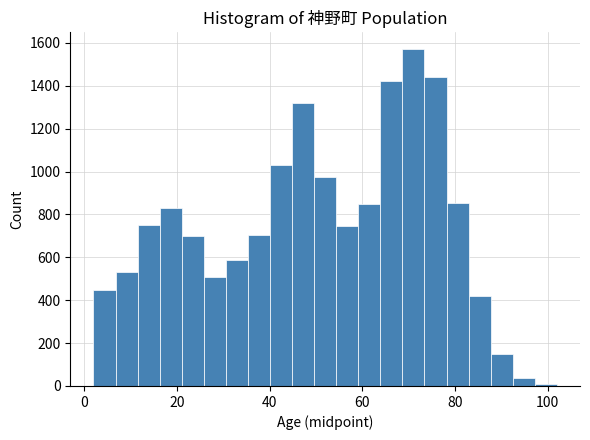

Read against the x-axis, roughly where is the centre of the tallest bar?

72